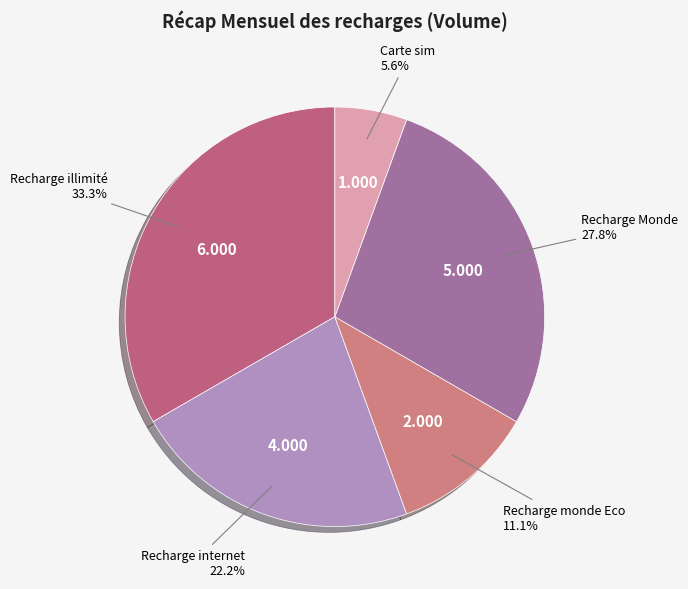

True or false: Recharge internet accounts for 22% of the total.

True